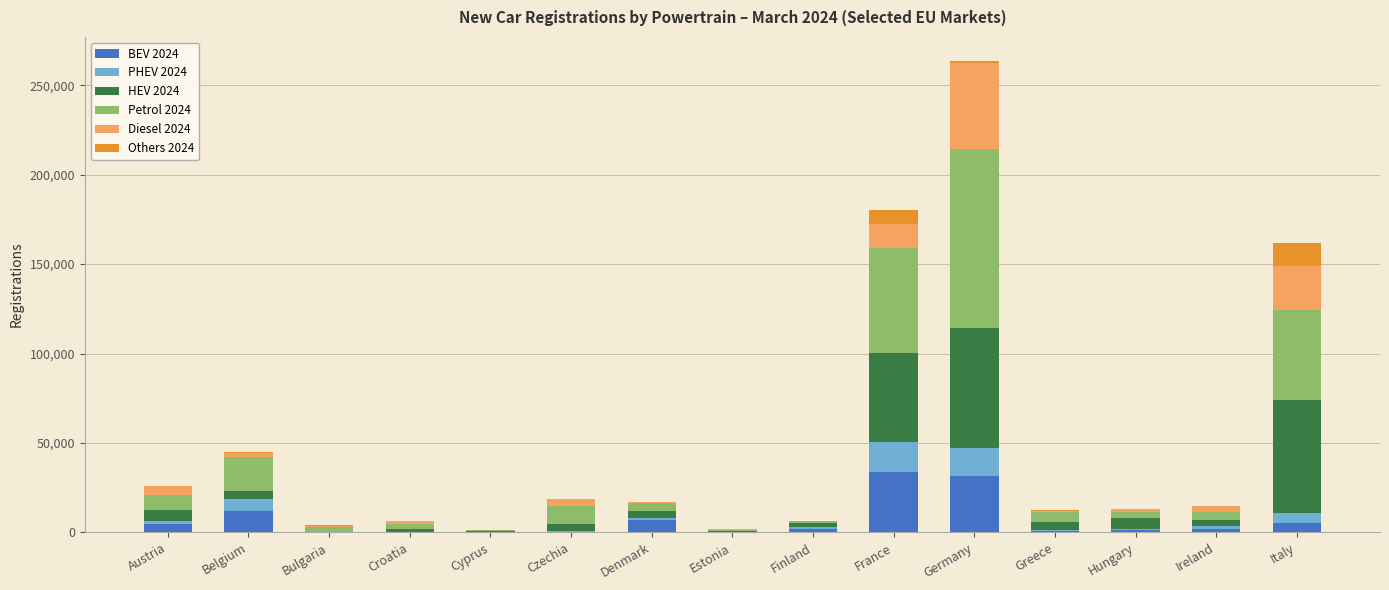

At which category is the sum across all series the highest?

Germany